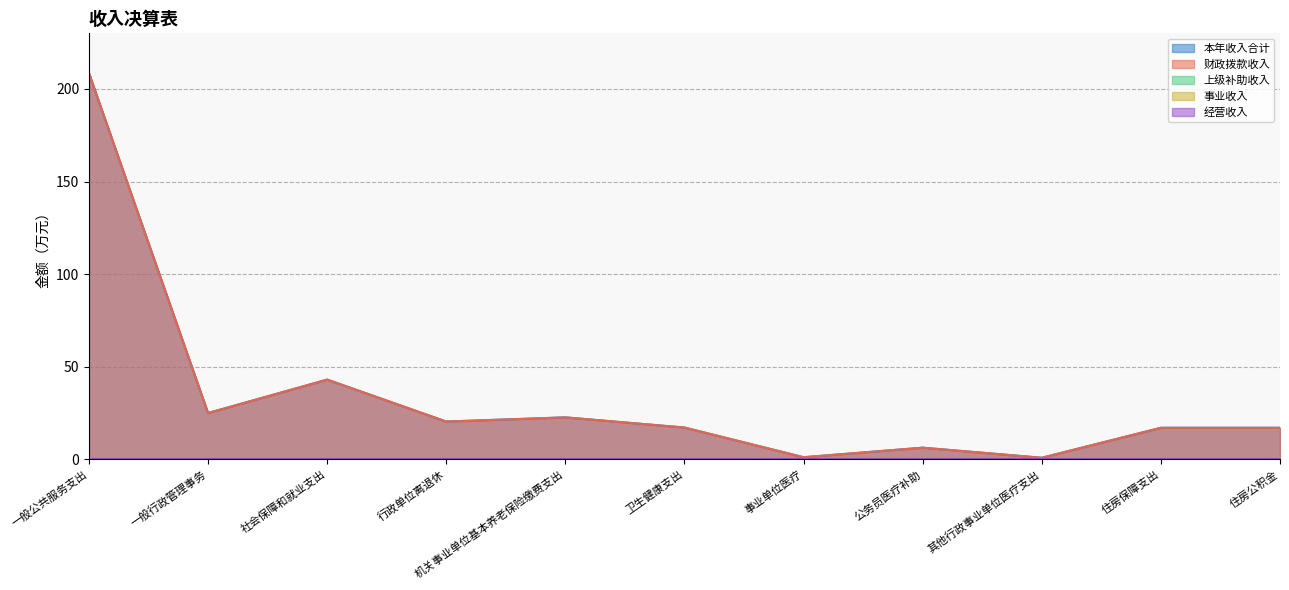

Which series has the largest total across all categories?

本年收入合计